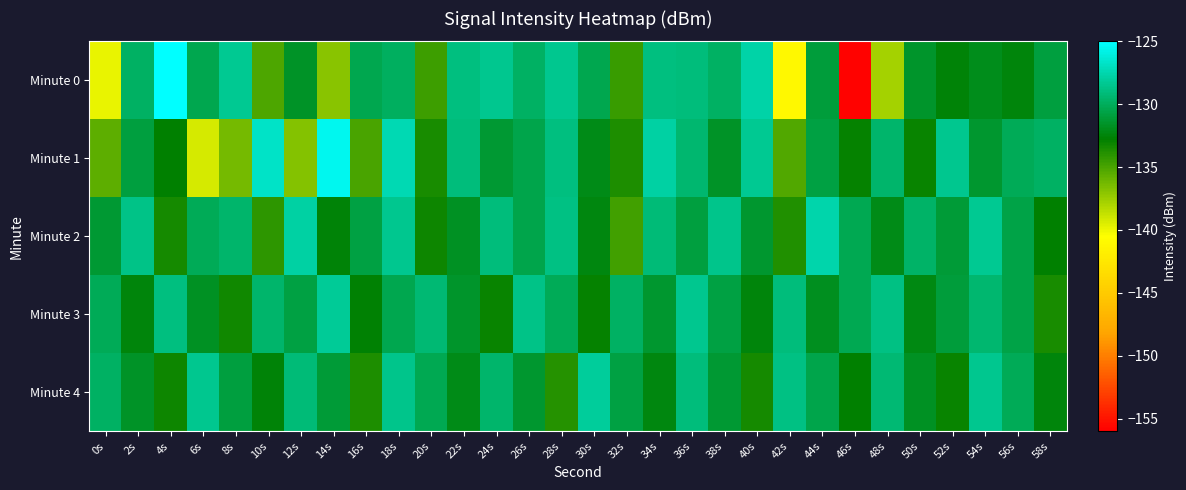

Which series has the widest spread of values?

Minute 0